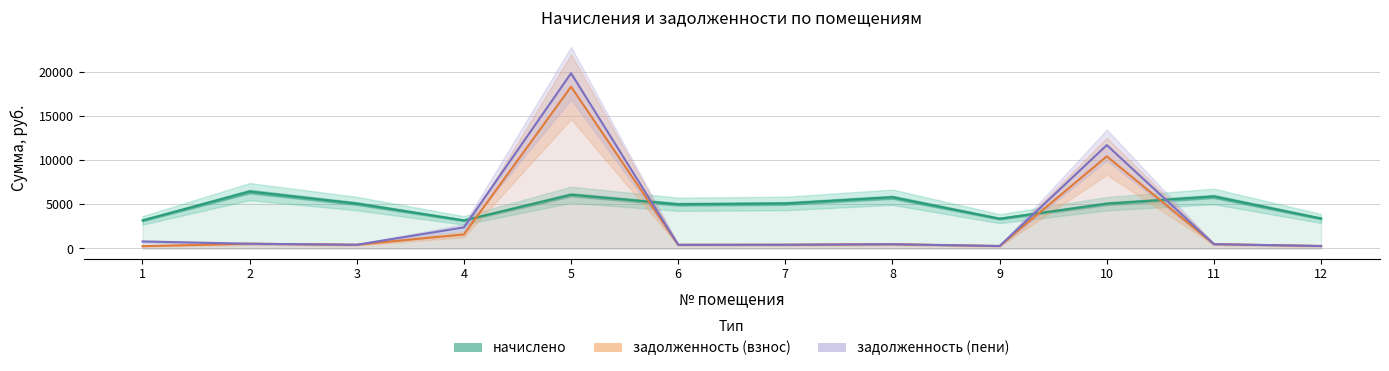

At 12, list the series in order from smallest to largest.

задолженность (взнос), задолженность (пени), начислено